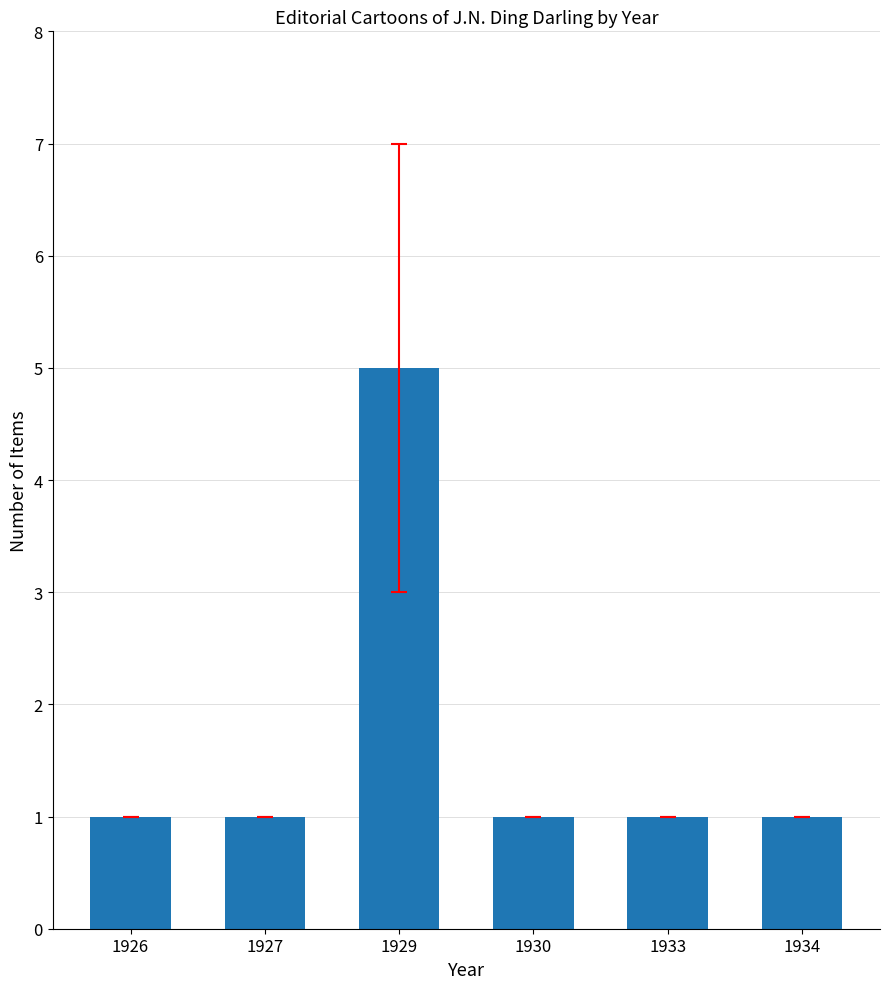

Reading left to right, extract all data points from this chart.

1926=1	1927=1	1929=5	1930=1	1933=1	1934=1